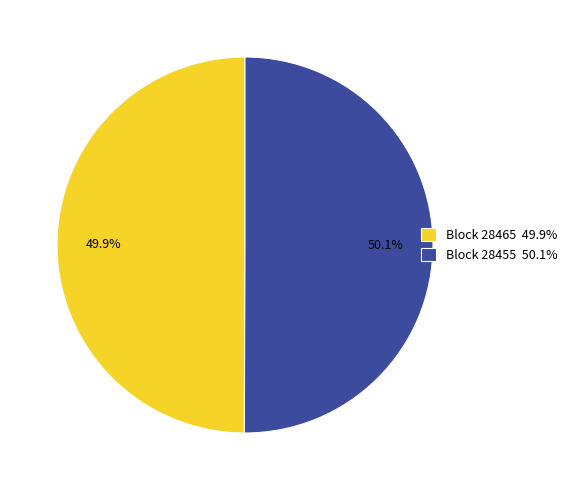

Approximately how many times larger is the value at Block 28455 50.1% compared to Block 28465 49.9%?

1.0